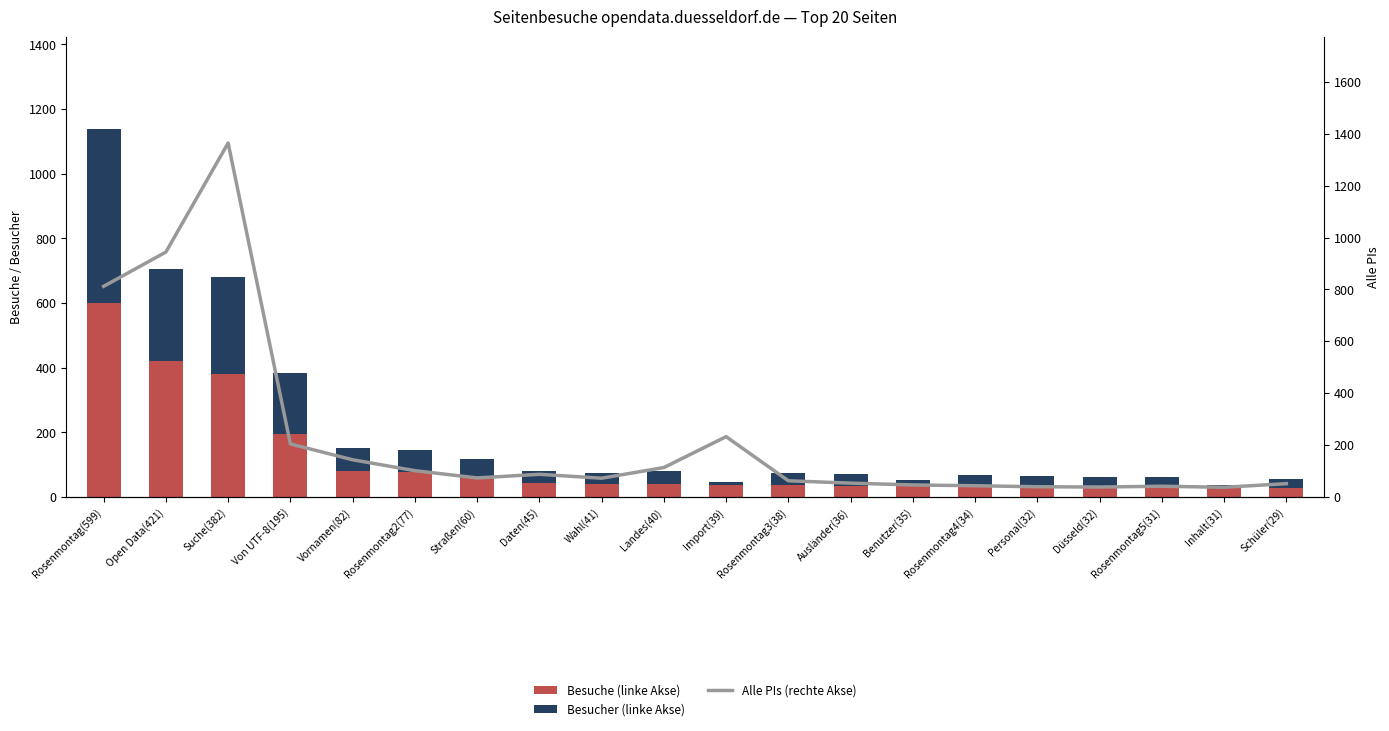

What is the label of the 19th bar from the right?

Open Data(421)